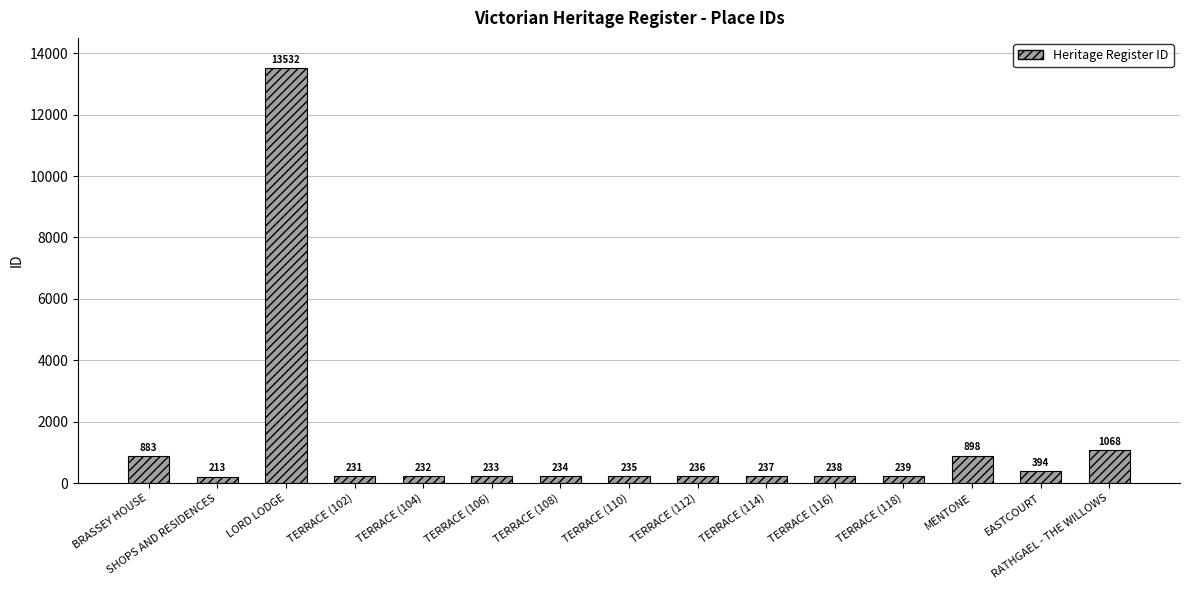

What is the label of the 14th bar from the right?

SHOPS AND RESIDENCES